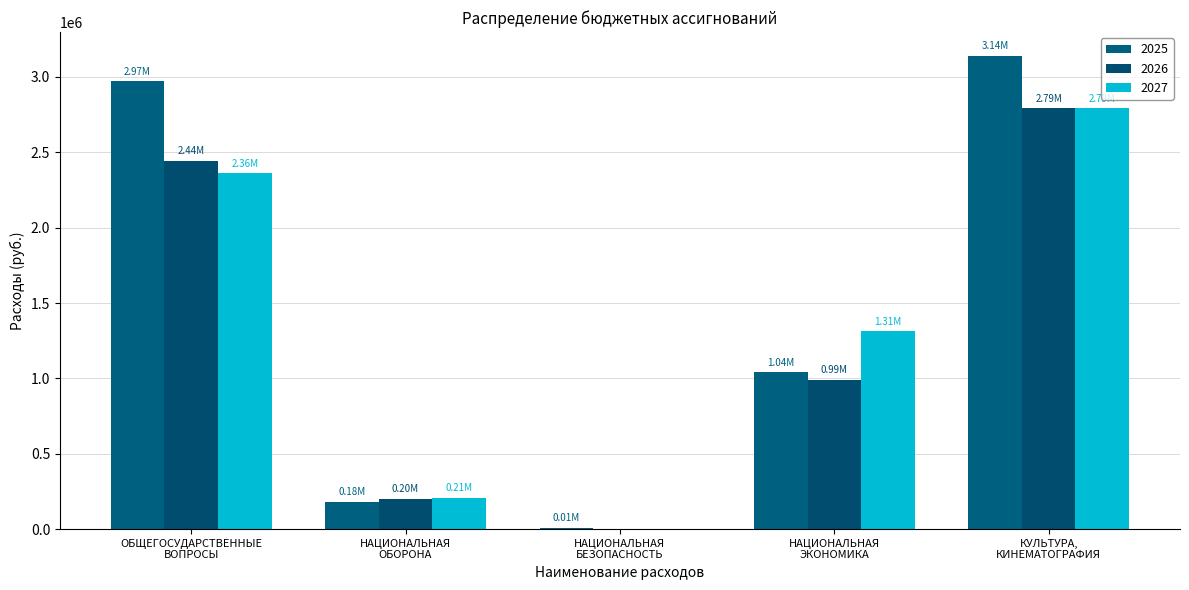

Does the chart contain stacked bars?

No